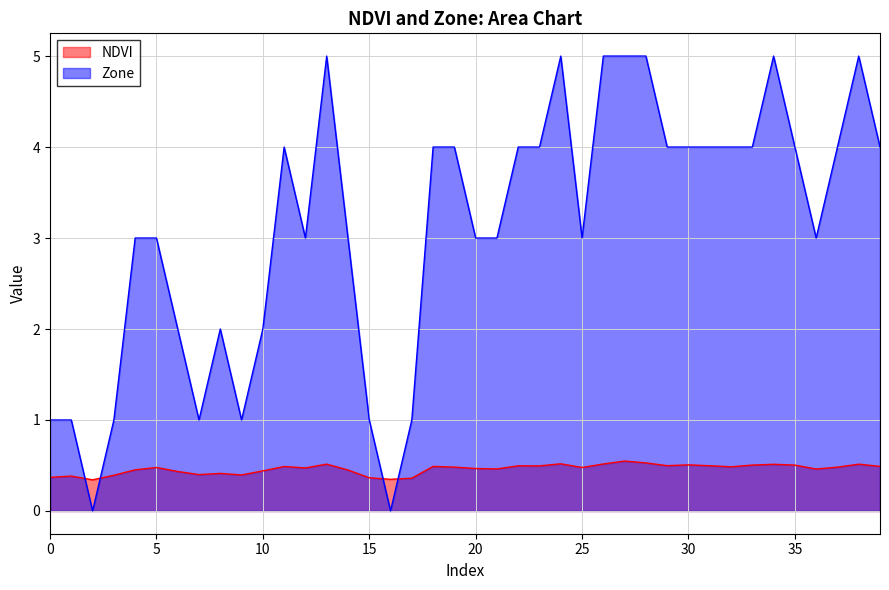

What are all the series names shown in the legend?

NDVI, Zone